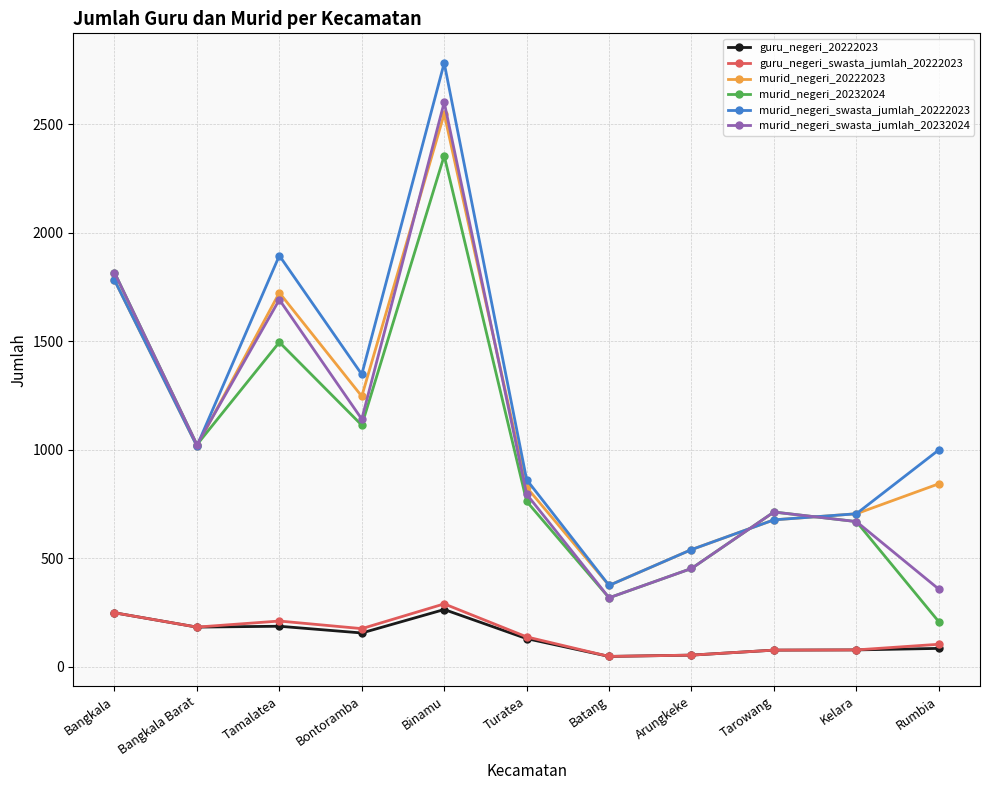

What is the value of the murid_negeri_20232024 point at the 8th from the left?

453